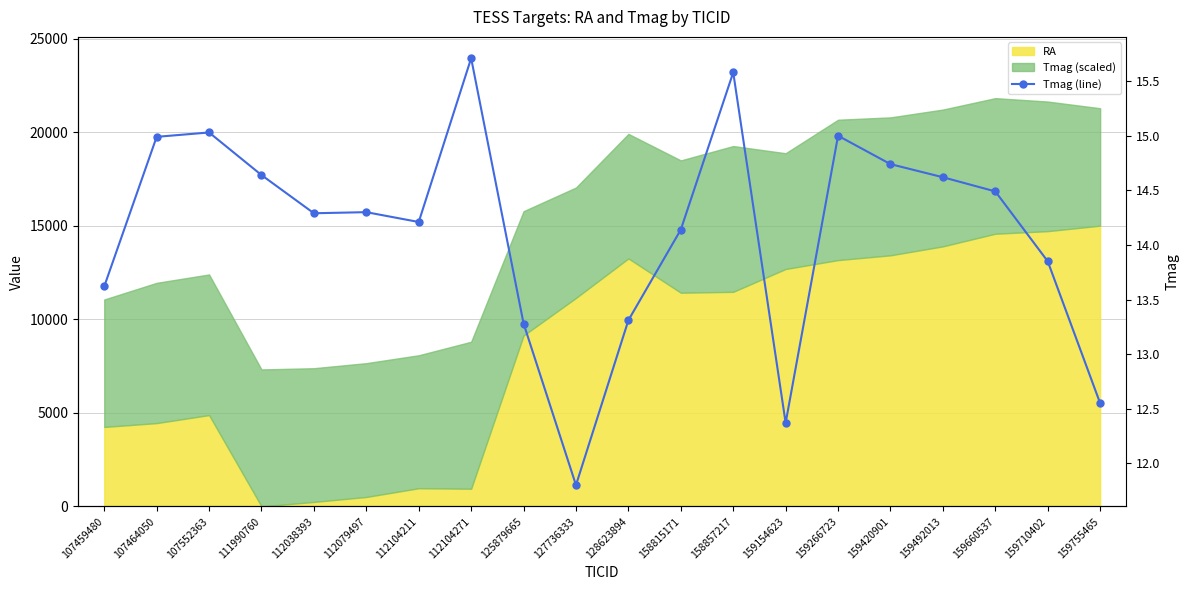

Rank the categories by value from highest to lowest.

112104271, 158857217, 107552363, 159266723, 107464050, 159420901, 111990760, 159492013, 159660537, 112079497, 112038393, 112104211, 158815171, 159710402, 107459480, 128623894, 125879665, 159755465, 159154623, 127736333